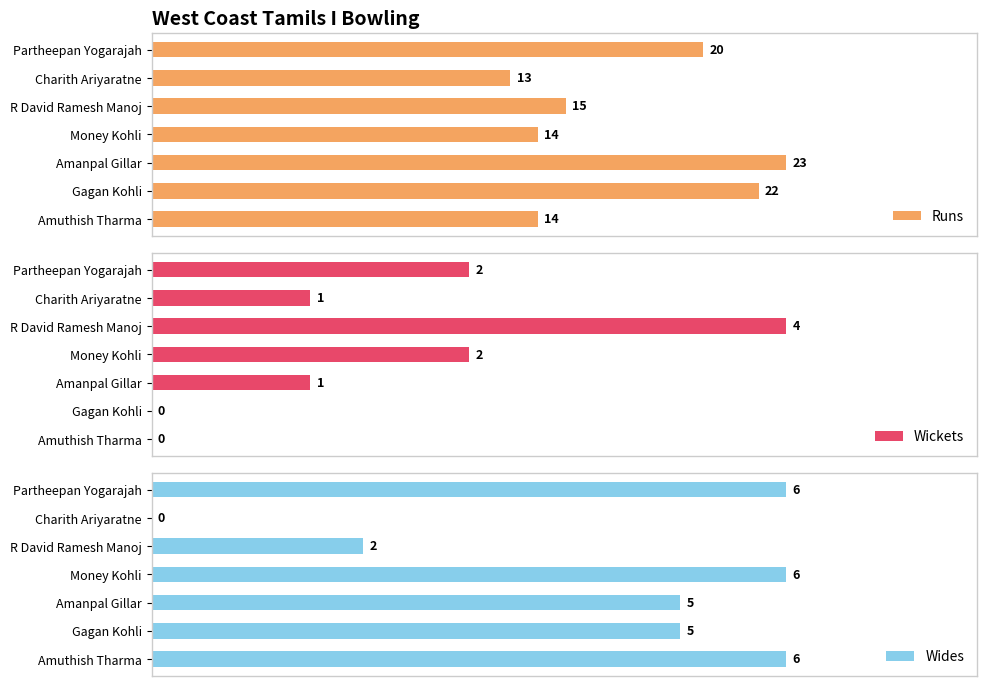

What are all the series names shown in the legend?

Runs, Wickets, Wides